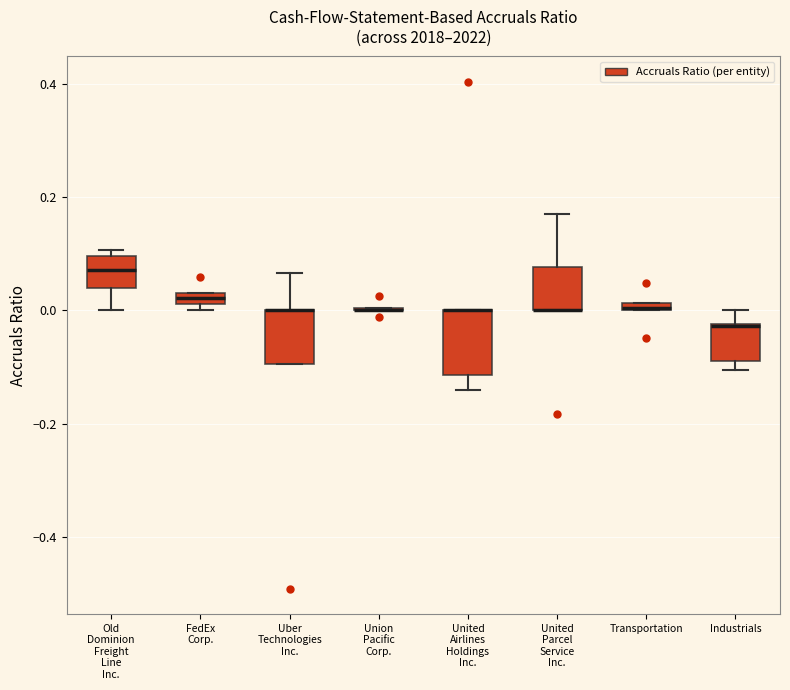

Where does the median line of the box for Old Dominion Freight Line Inc. sit on the y-axis? The values are not printed on the chart, so give them approximately, as read against the axis.

0.08